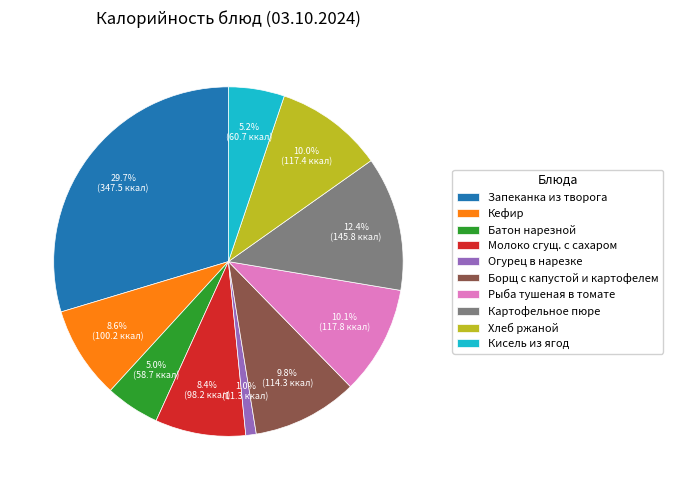

Do Картофельное пюре and Рыба тушеная в томате together represent more than half of the pie?

No